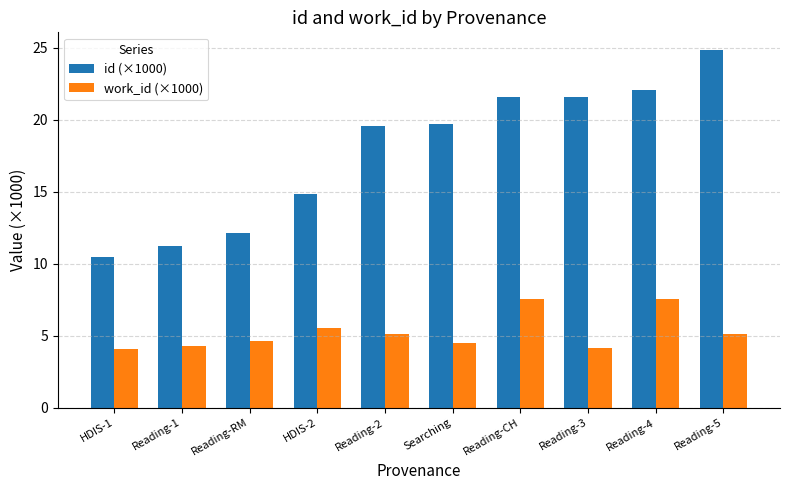

Where does the id (×1000) series first go above 19?

Reading-2